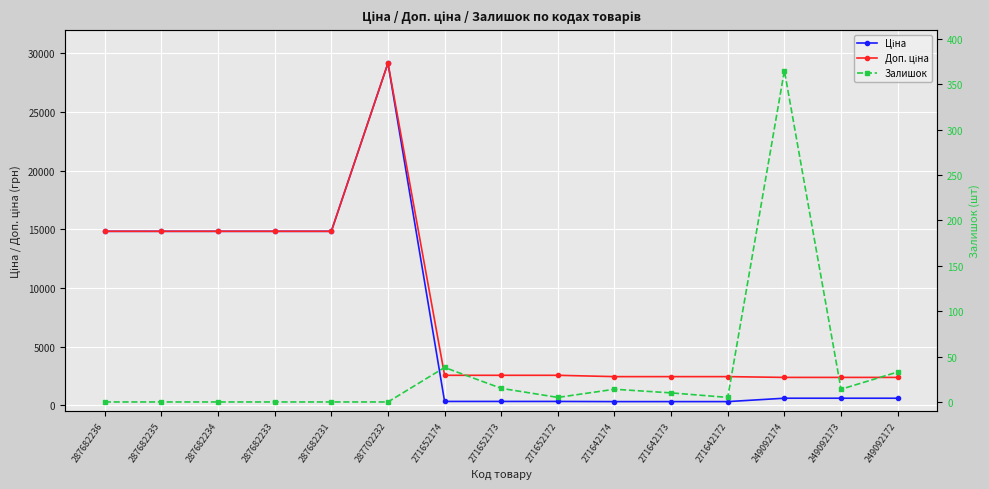

True or false: Ціна and Доп. ціна cross at least once.

False